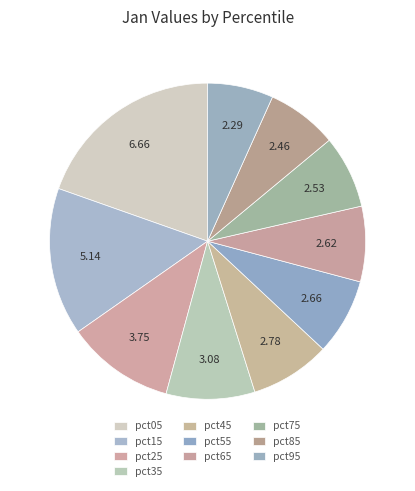

To the nearest percent, what is the combined percentage of pct65 and pct05?

27%